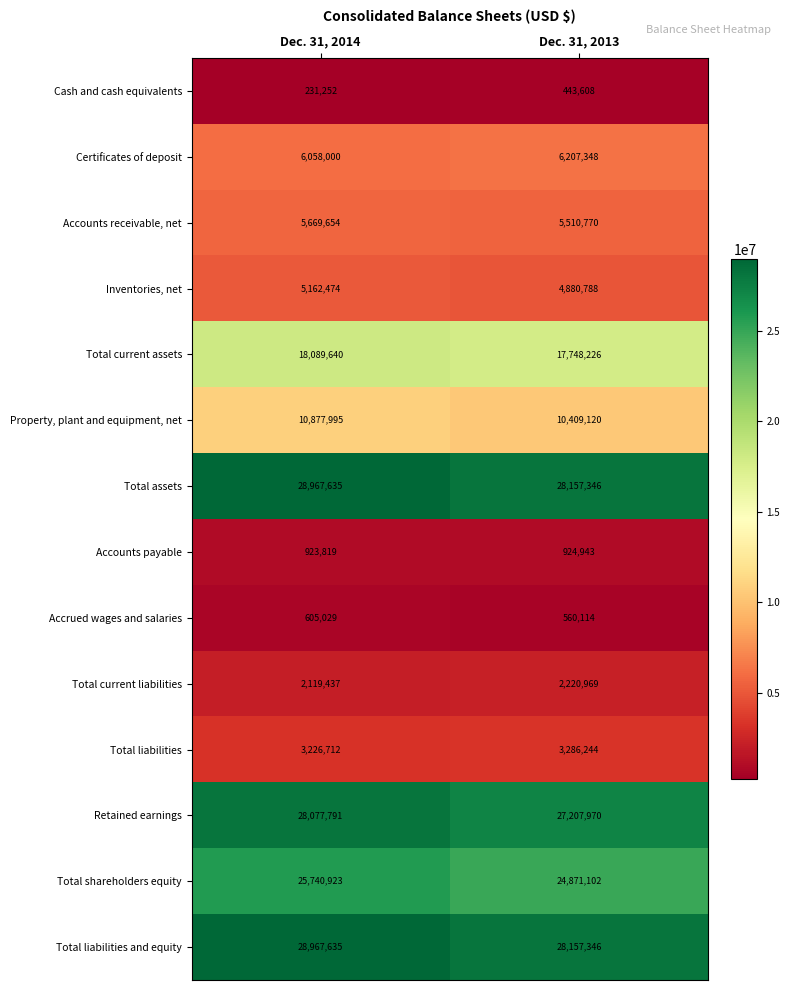

What is the difference between the highest and lowest values at Dec. 31, 2014?

28736383